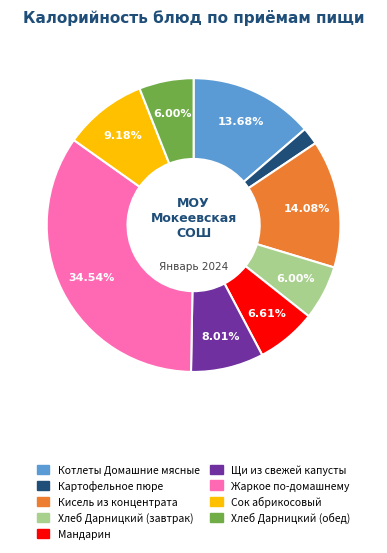

Combined, what portion of the pie is Мандарин and Сок абрикосовый?

15.8%